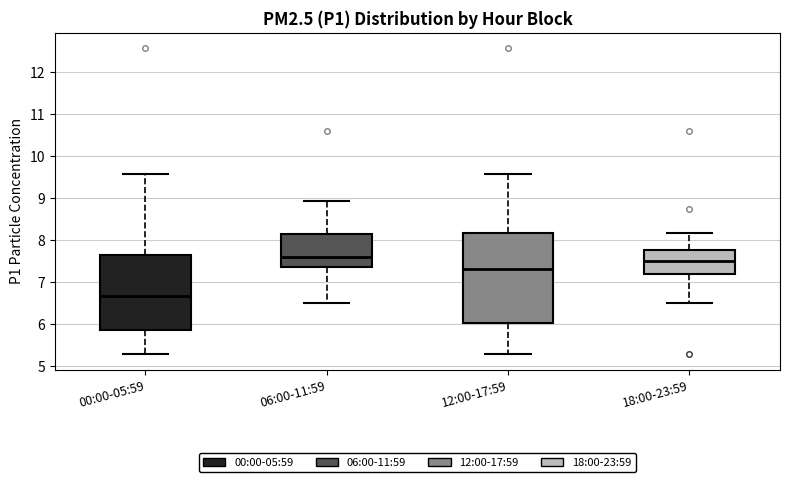

Comparing the boxes themselves (not the whiskers), which one is the tallest?

12:00-17:59